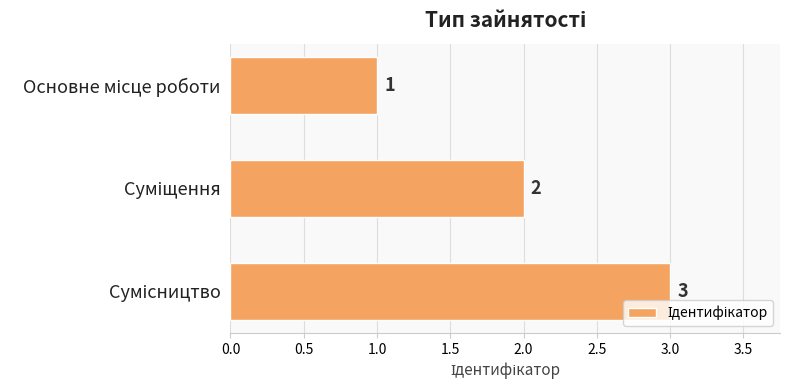

What is the greatest value displayed?

3